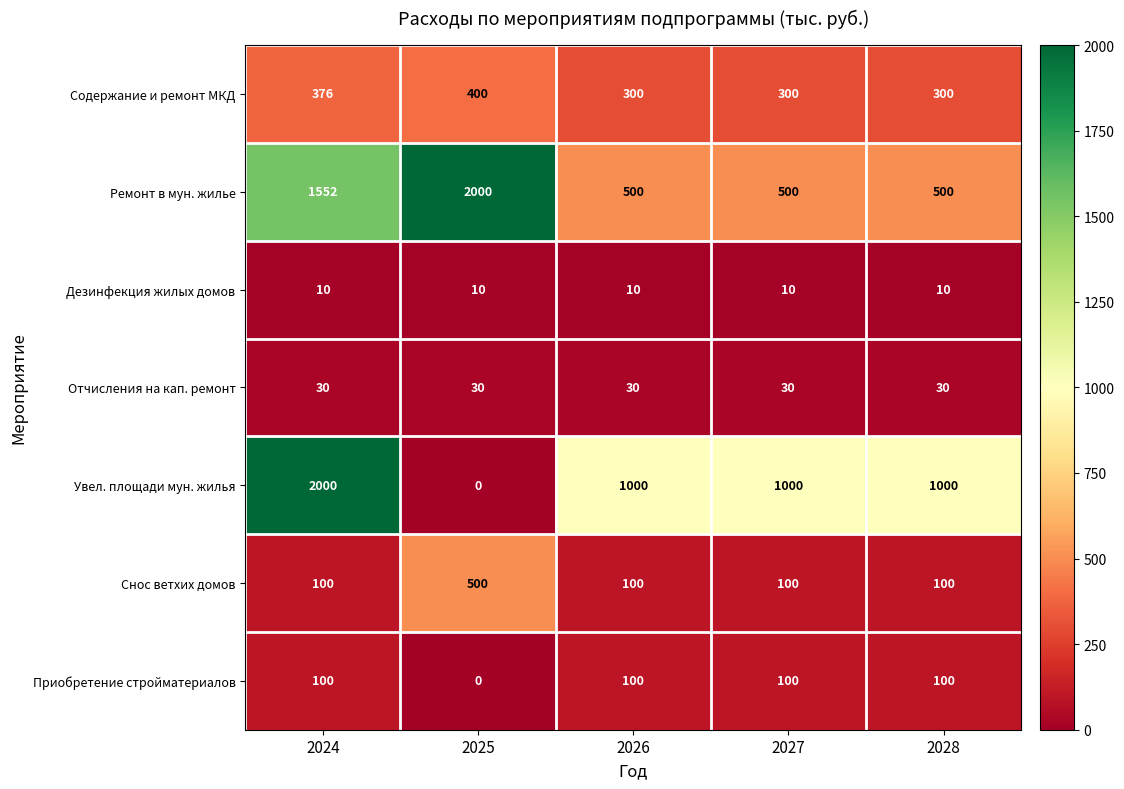

How many categories are shown in the chart?

5